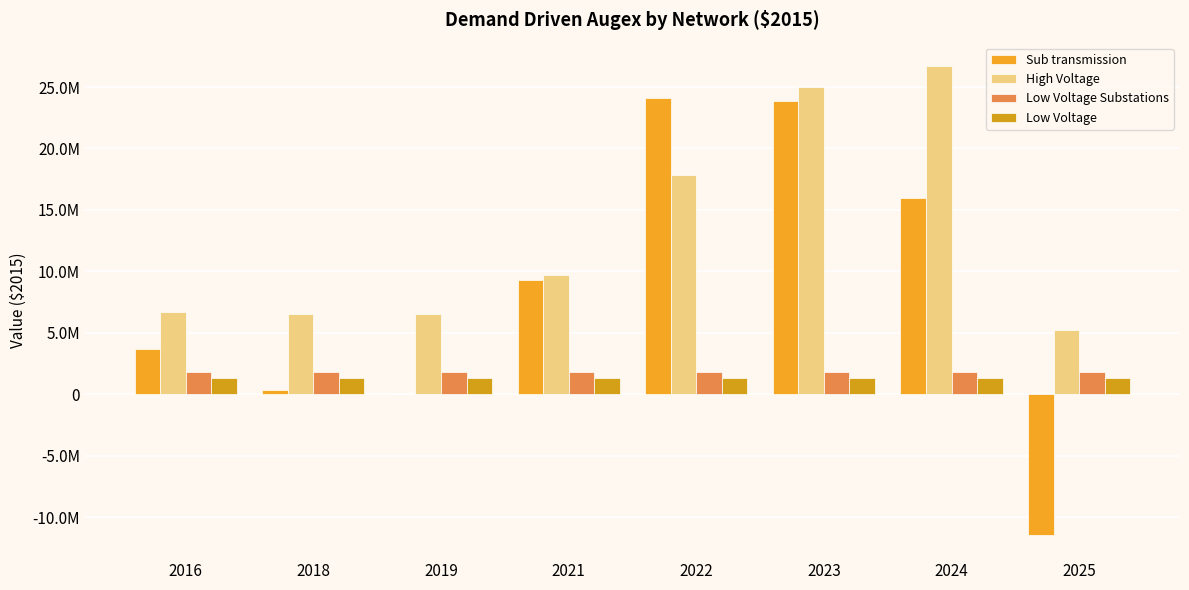

Are the bars grouped side by side (vs. stacked)?

Yes